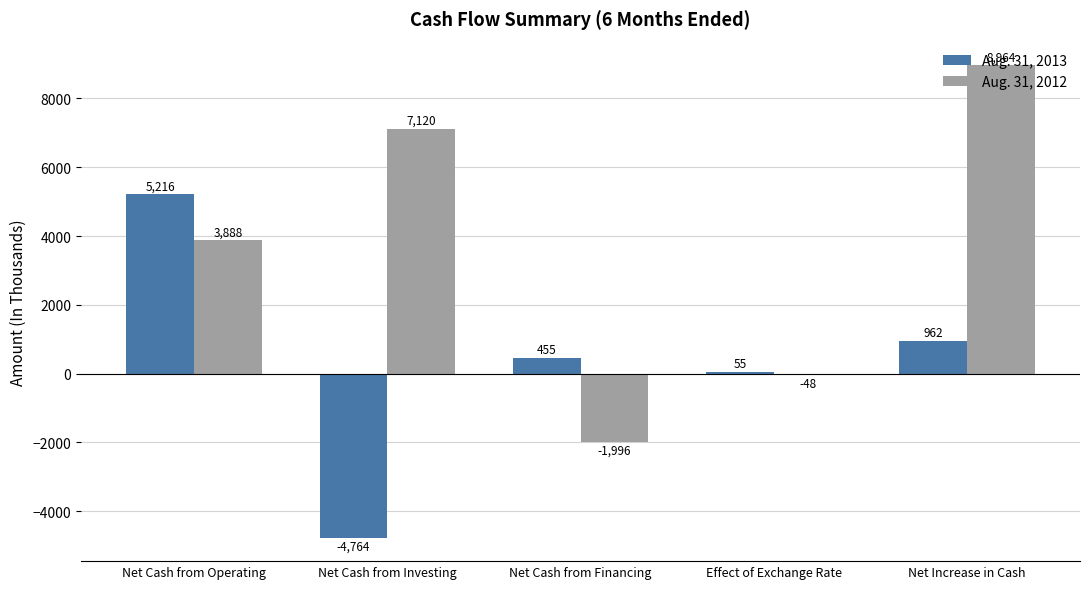

Which series changed the most between Net Cash from Financing and Effect of Exchange Rate?

Aug. 31, 2012